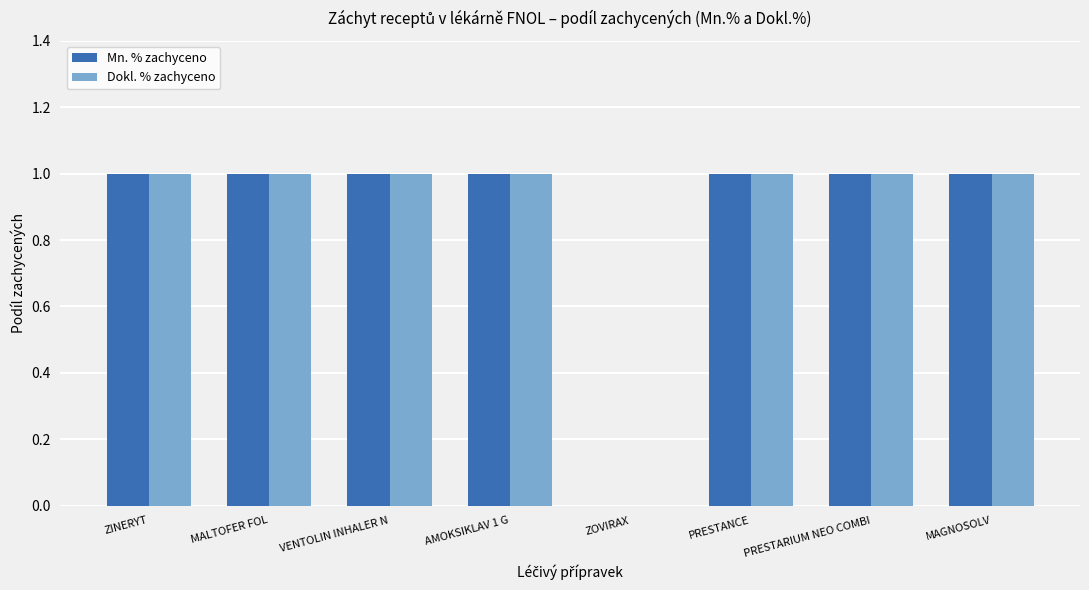

Where is Mn. % zachyceno nearest to the value 0?

ZOVIRAX